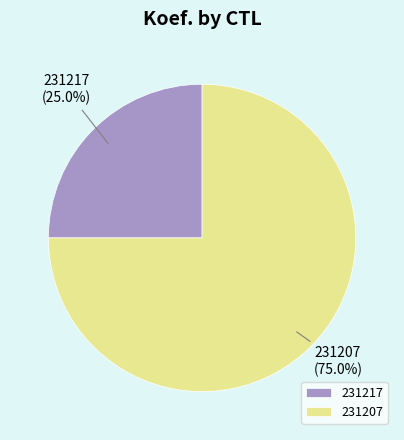

Count the number of slices in the pie.

2